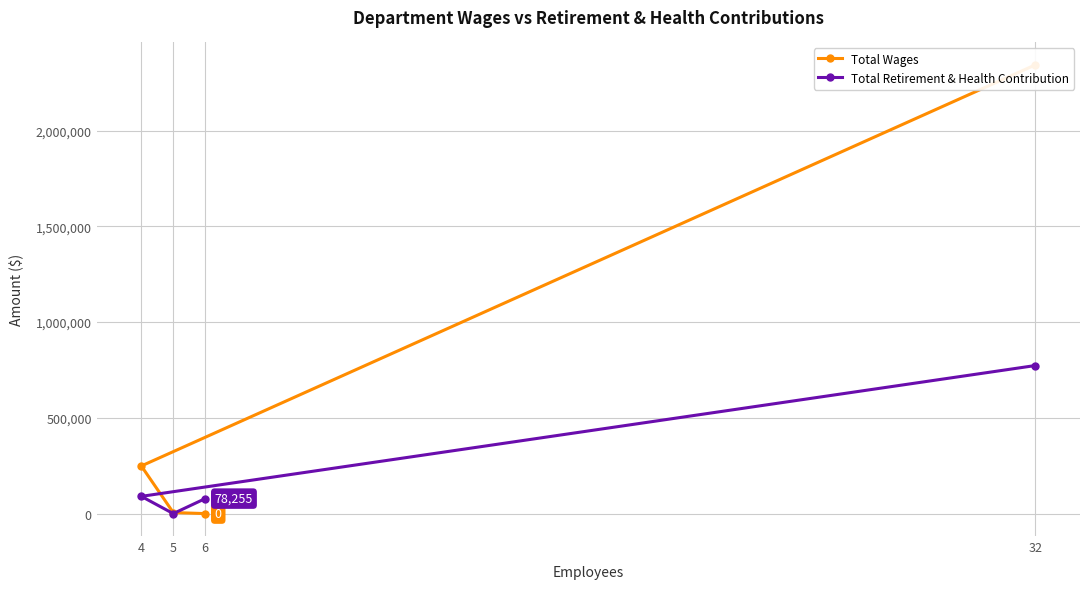

True or false: Total Wages and Total Retirement & Health Contribution intersect in this chart.

True